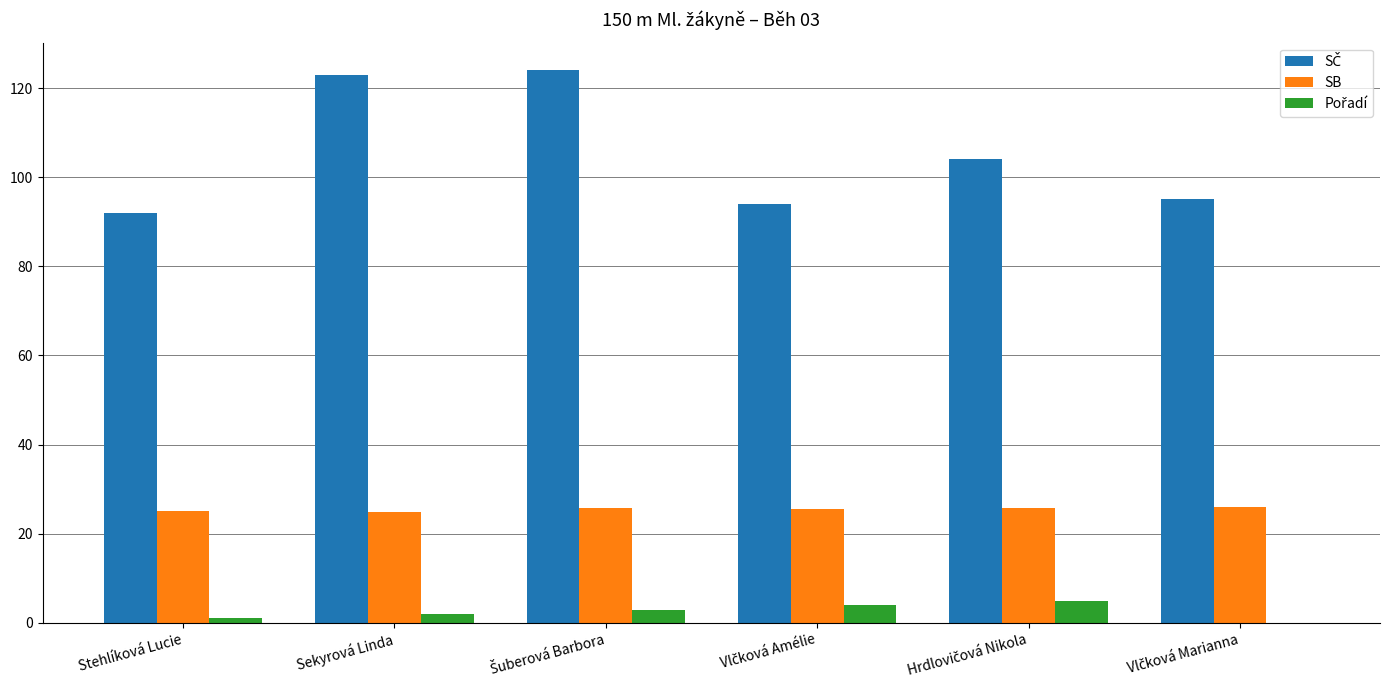

Does the chart contain stacked bars?

No